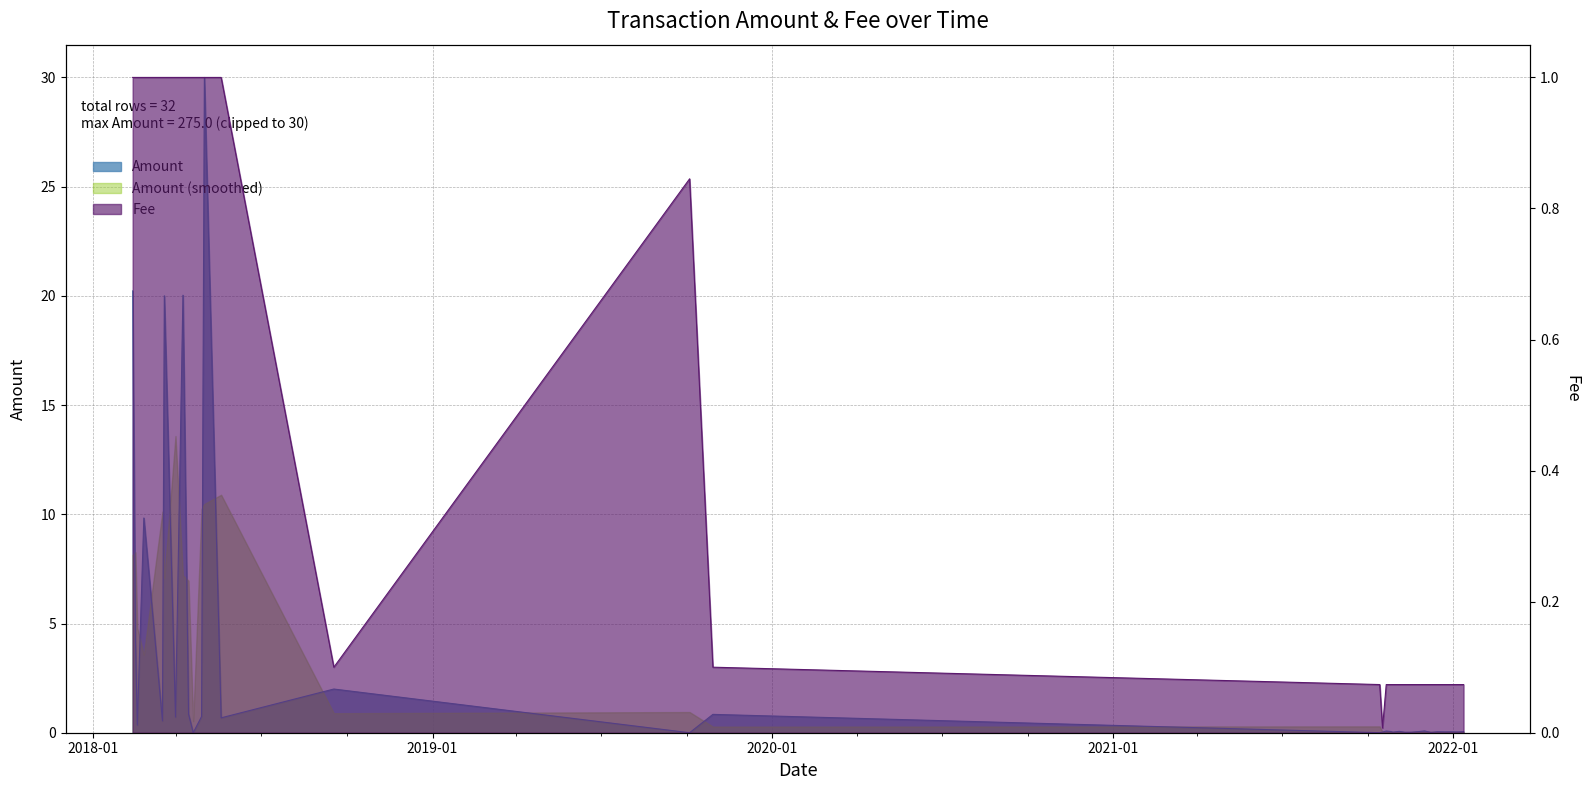

What is the maximum value shown in the chart?

1.0